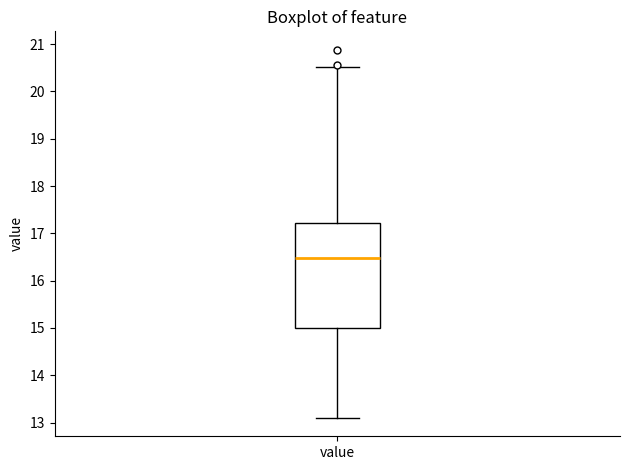

Transcribe this box plot: give where the median line is, the range the box spans, and where the two whiskers end, as read against the y-axis. The values are not printed on the chart, so give them approximately, as read against the axis.

median 16.5, box 15.0 to 17.2, whiskers 13.1 to 20.5